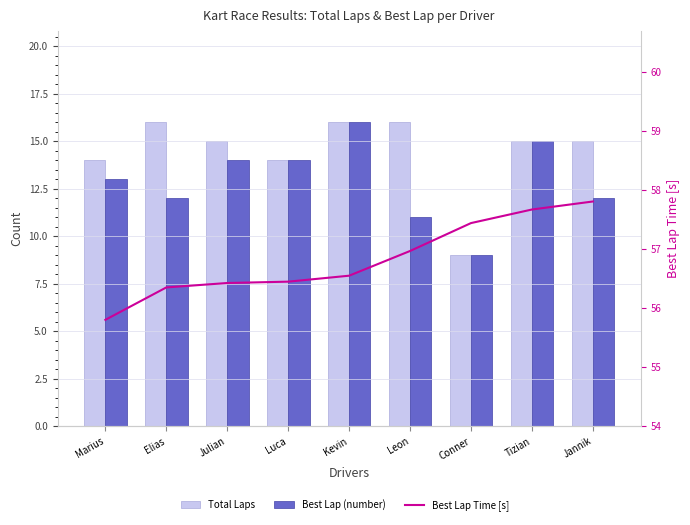

What is the highest value of the Total Laps series?

16.0